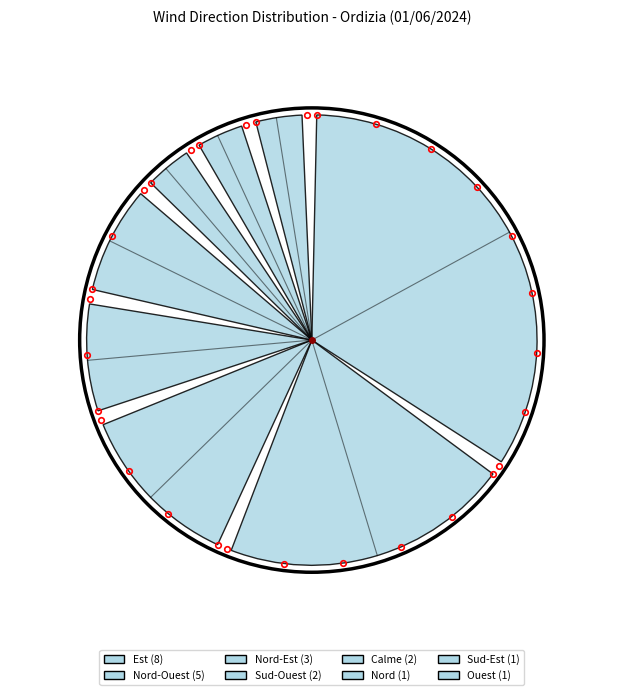

True or false: Sud-Est accounts for 4% of the total.

True